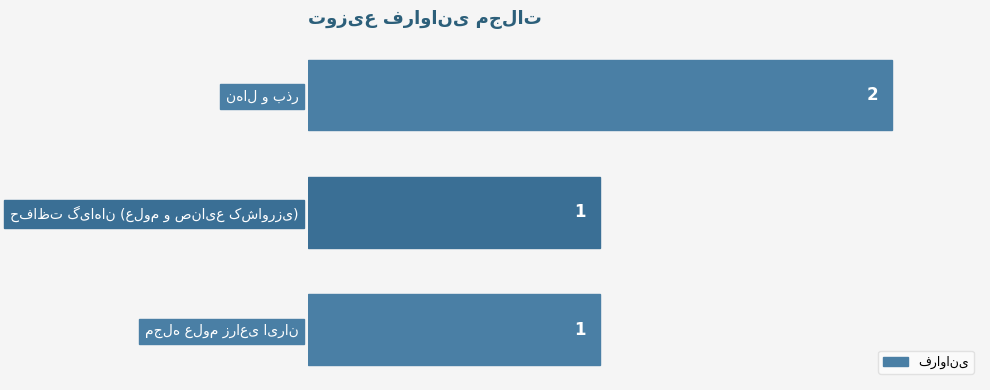

What is the value of the 1st bar from the top?

2